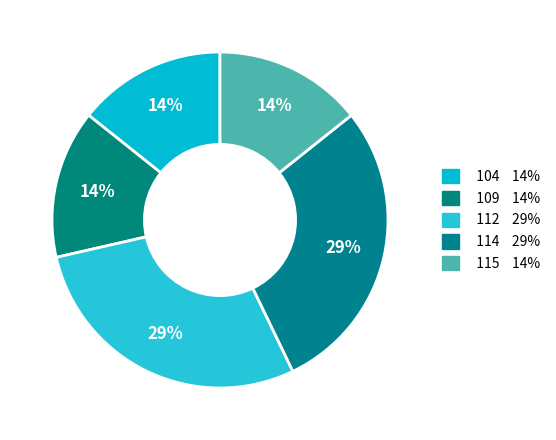

How many segments does this pie chart have?

5